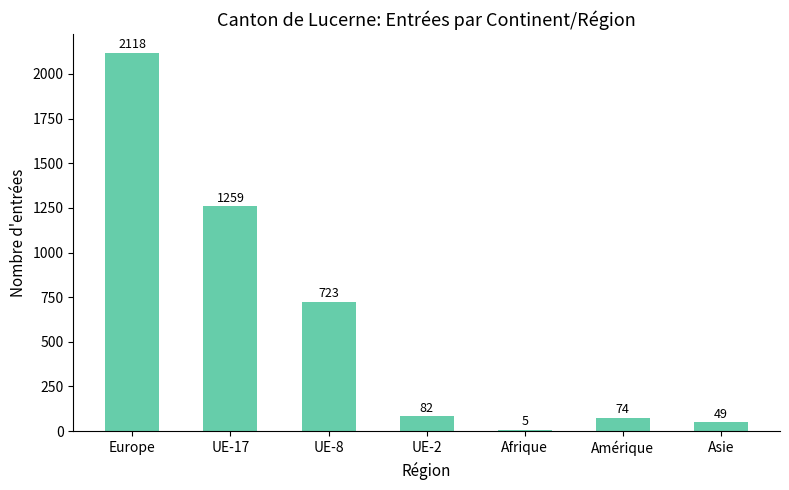

What is the ratio of the value at Asie to the value at Amérique?

0.7